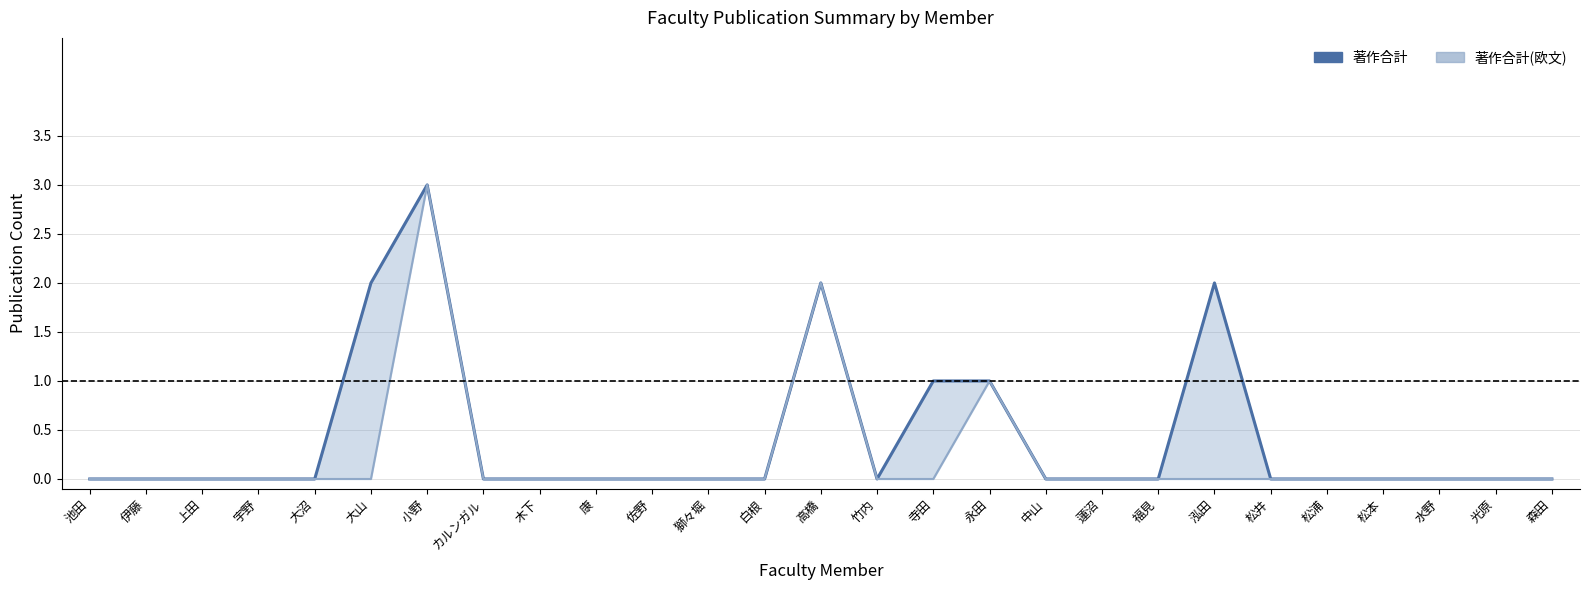

True or false: 著作合計(欧文) line has a value of 0 at 大山.

True